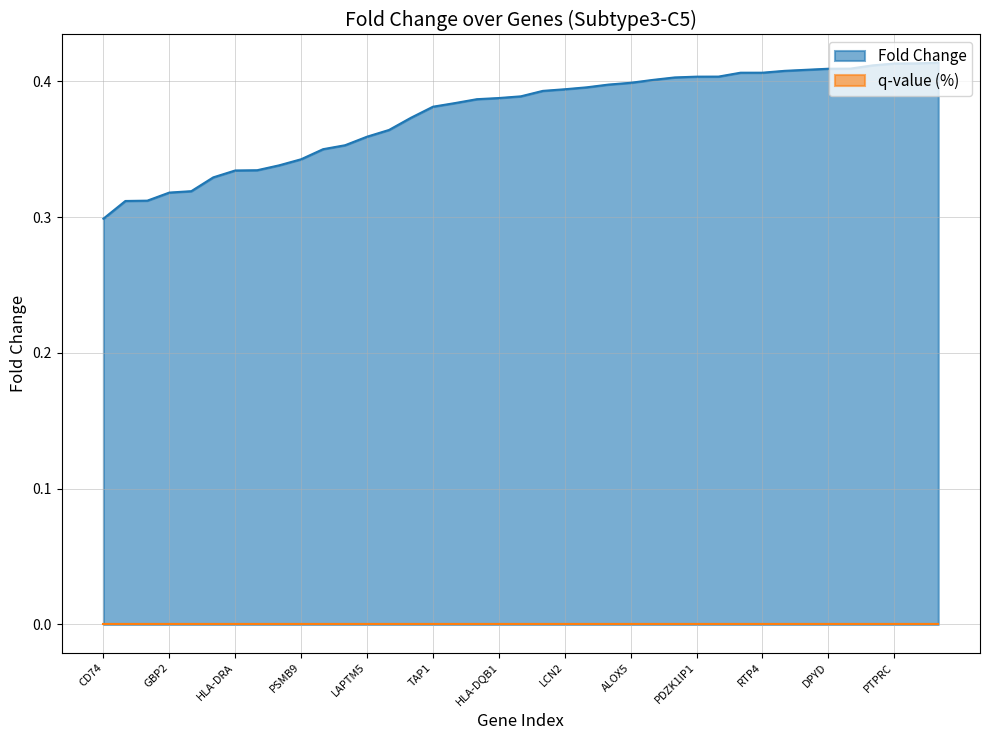

At which label does Fold Change reach its minimum?

CD74